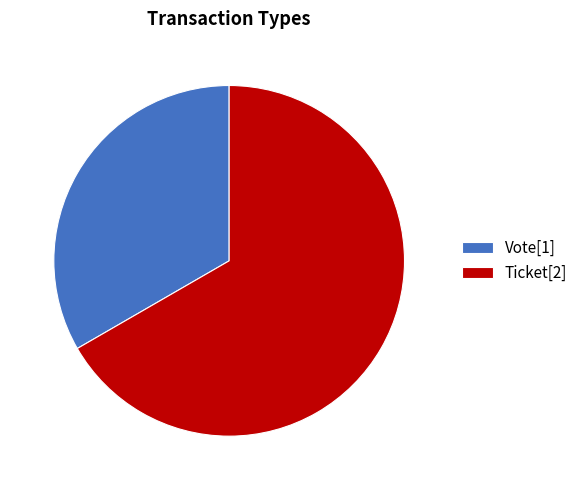

Which category has the smallest portion of the pie?

Vote